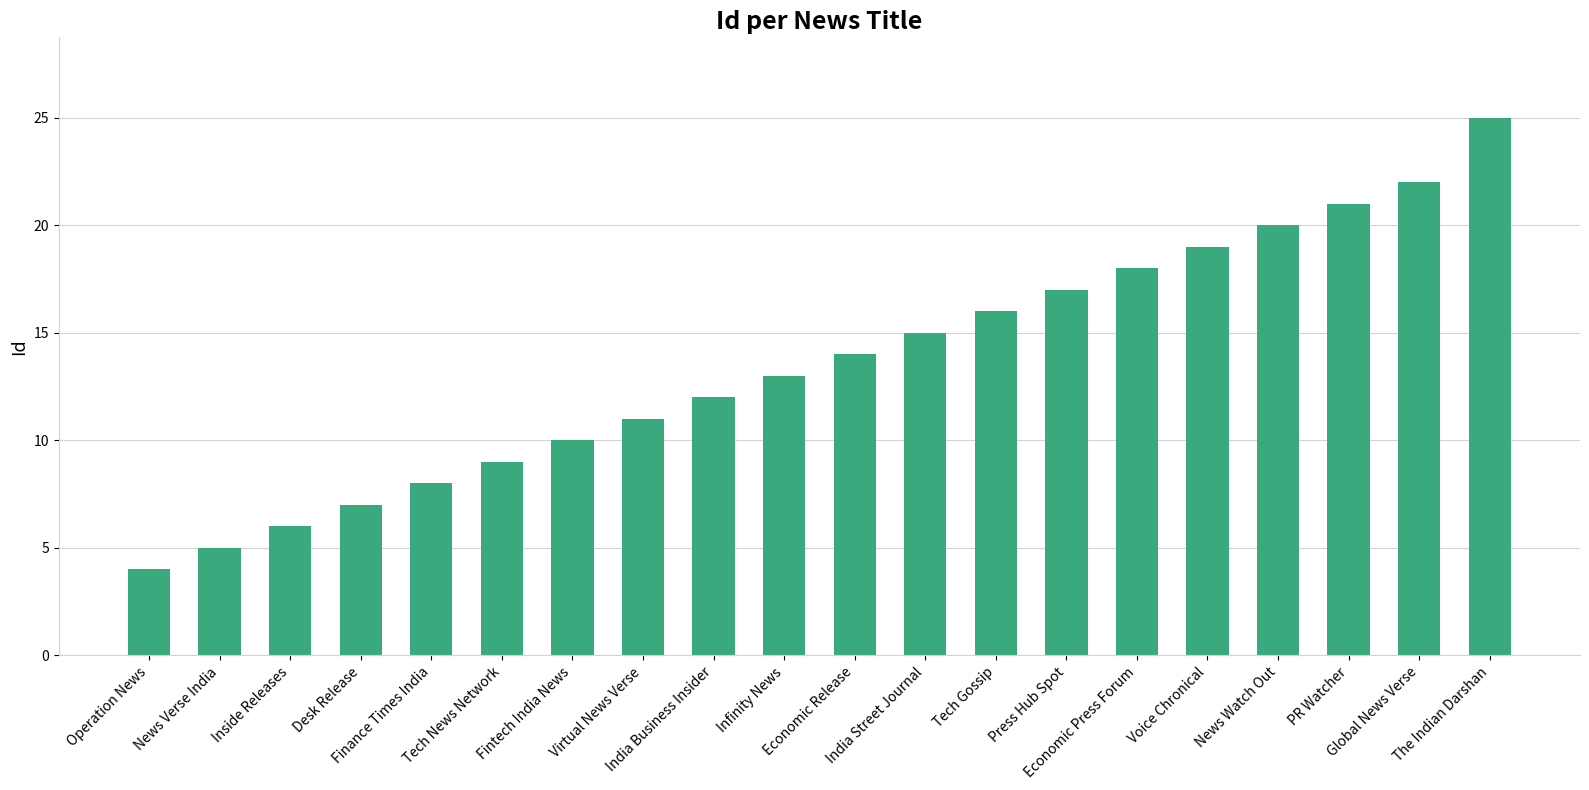

Approximately how many times larger is the value at Economic Release compared to Global News Verse?

0.6